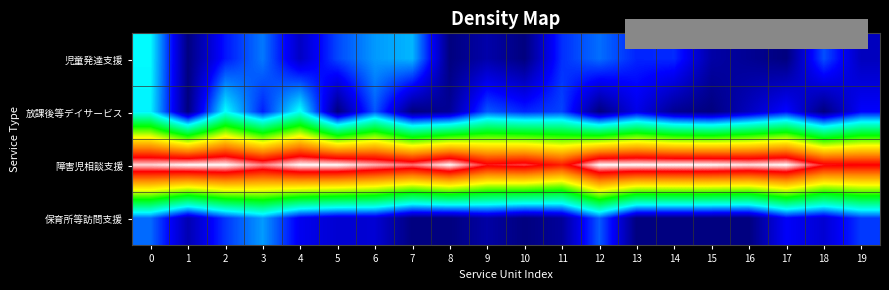

Which series has the largest total across all categories?

障害児相談支援